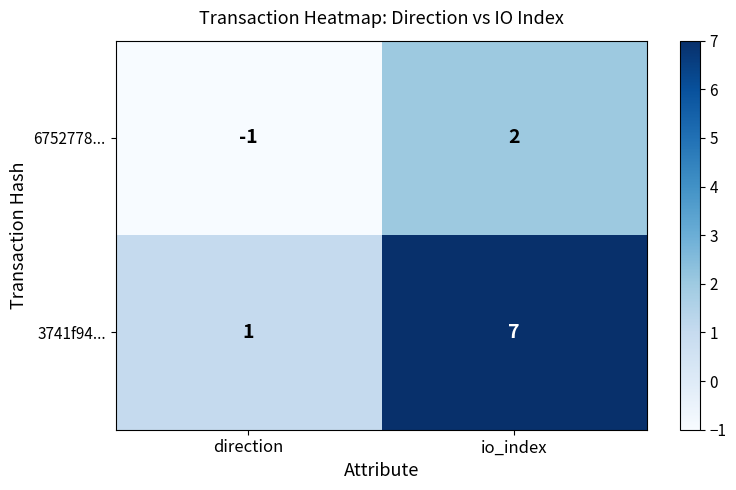

The value of 6752778... at io_index is 1. True or false?

False